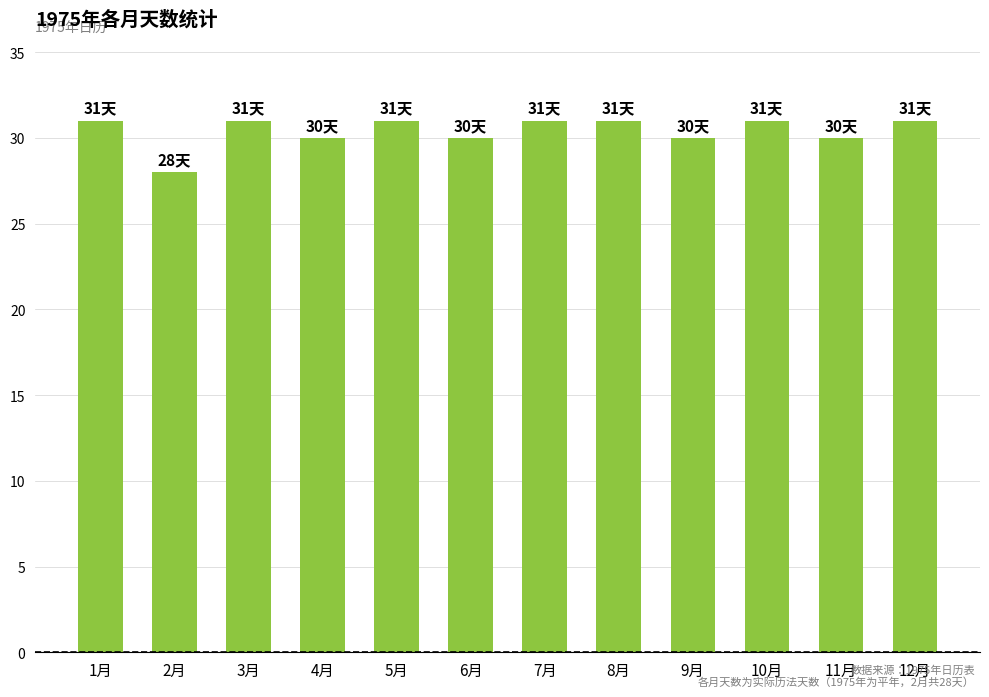

What position from the right is 6月?

7